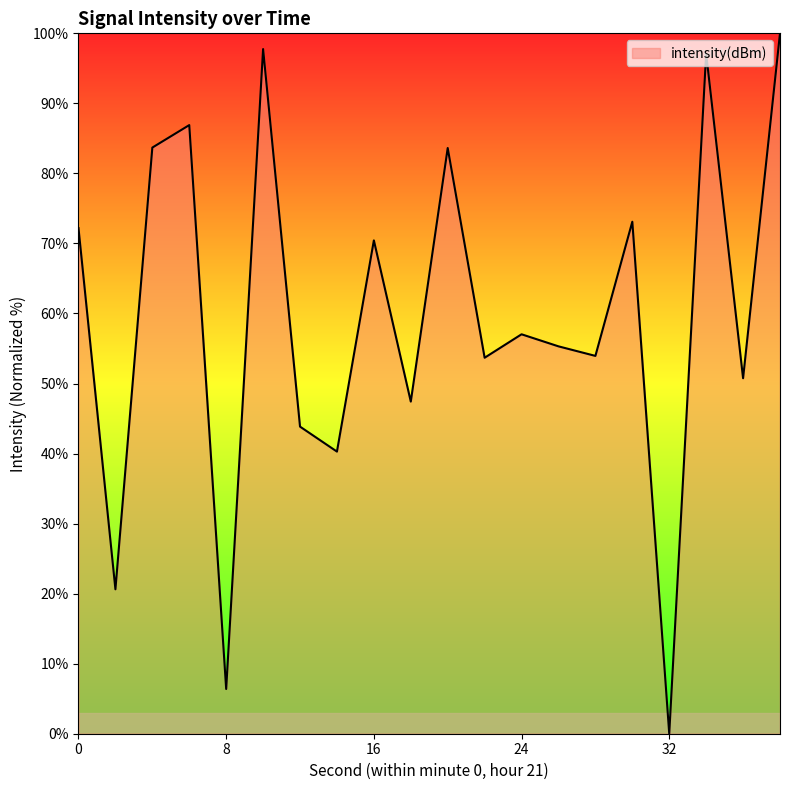

Does the chart have visible grid lines?

No